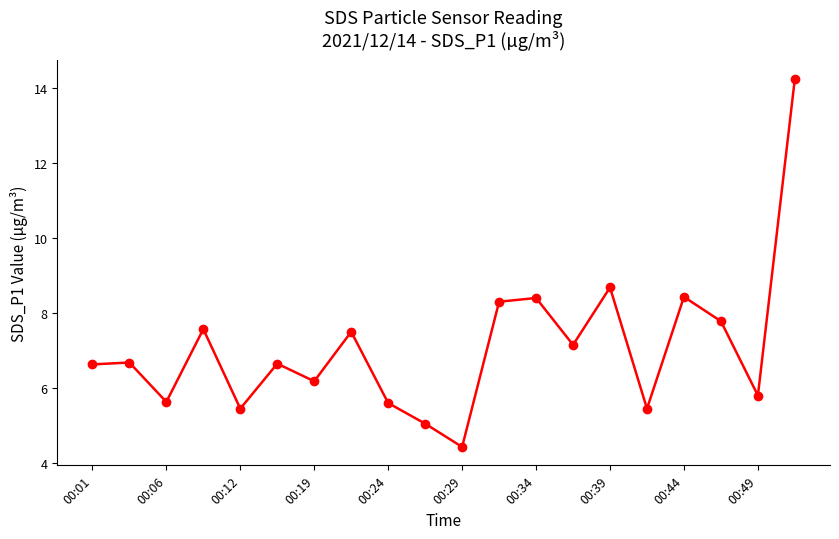

What is the value of the 8th point from the left?

7.5